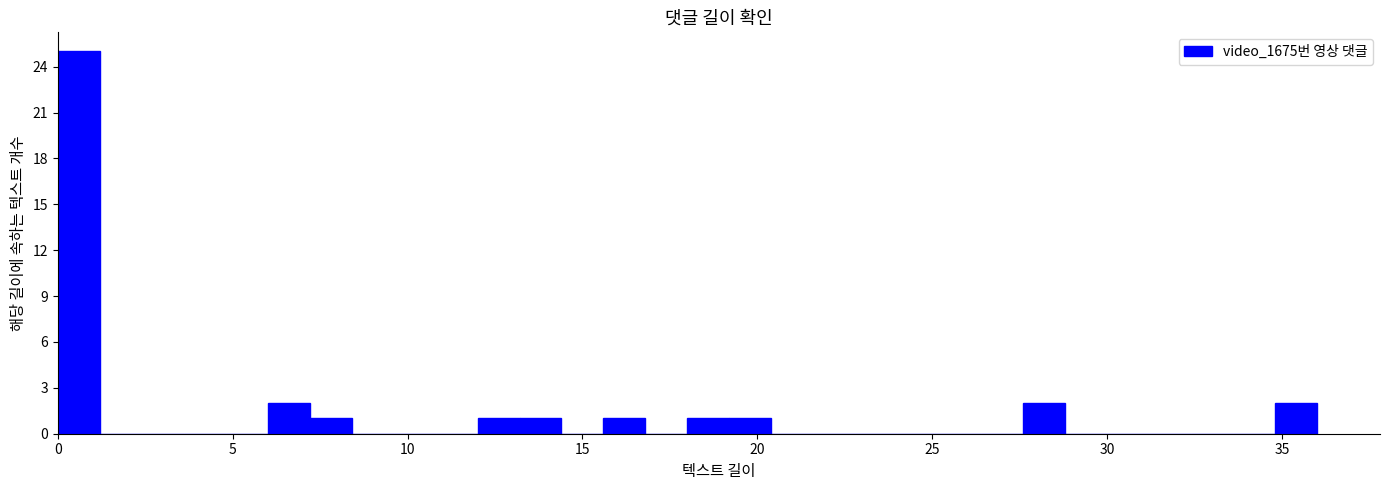

Around what value on the x-axis is the tallest bar? Give the approximate position of its centre, as read against the axis.

0.5